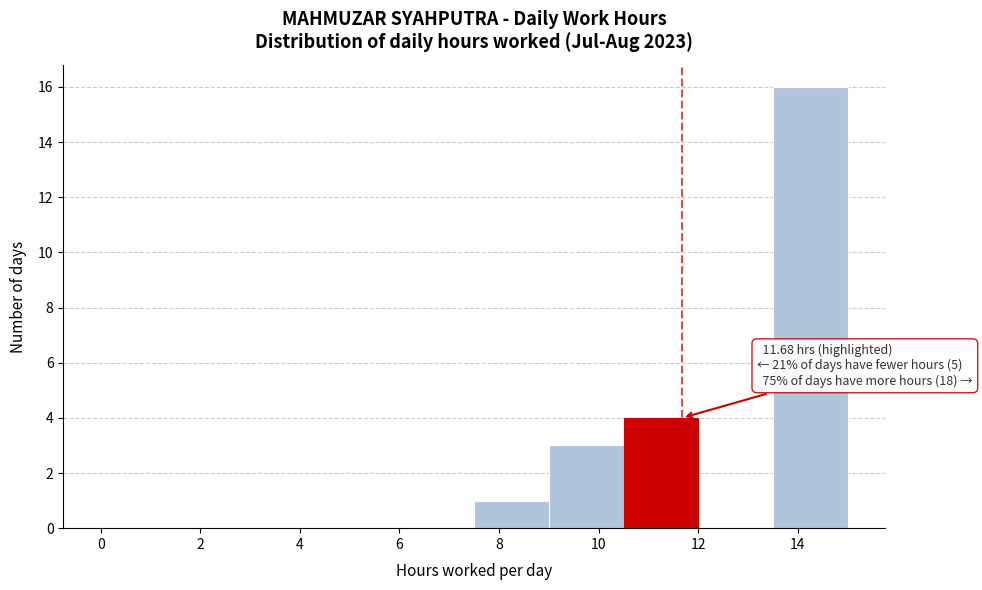

Which range on the x-axis has the tallest bar?

13.5 to 15.0